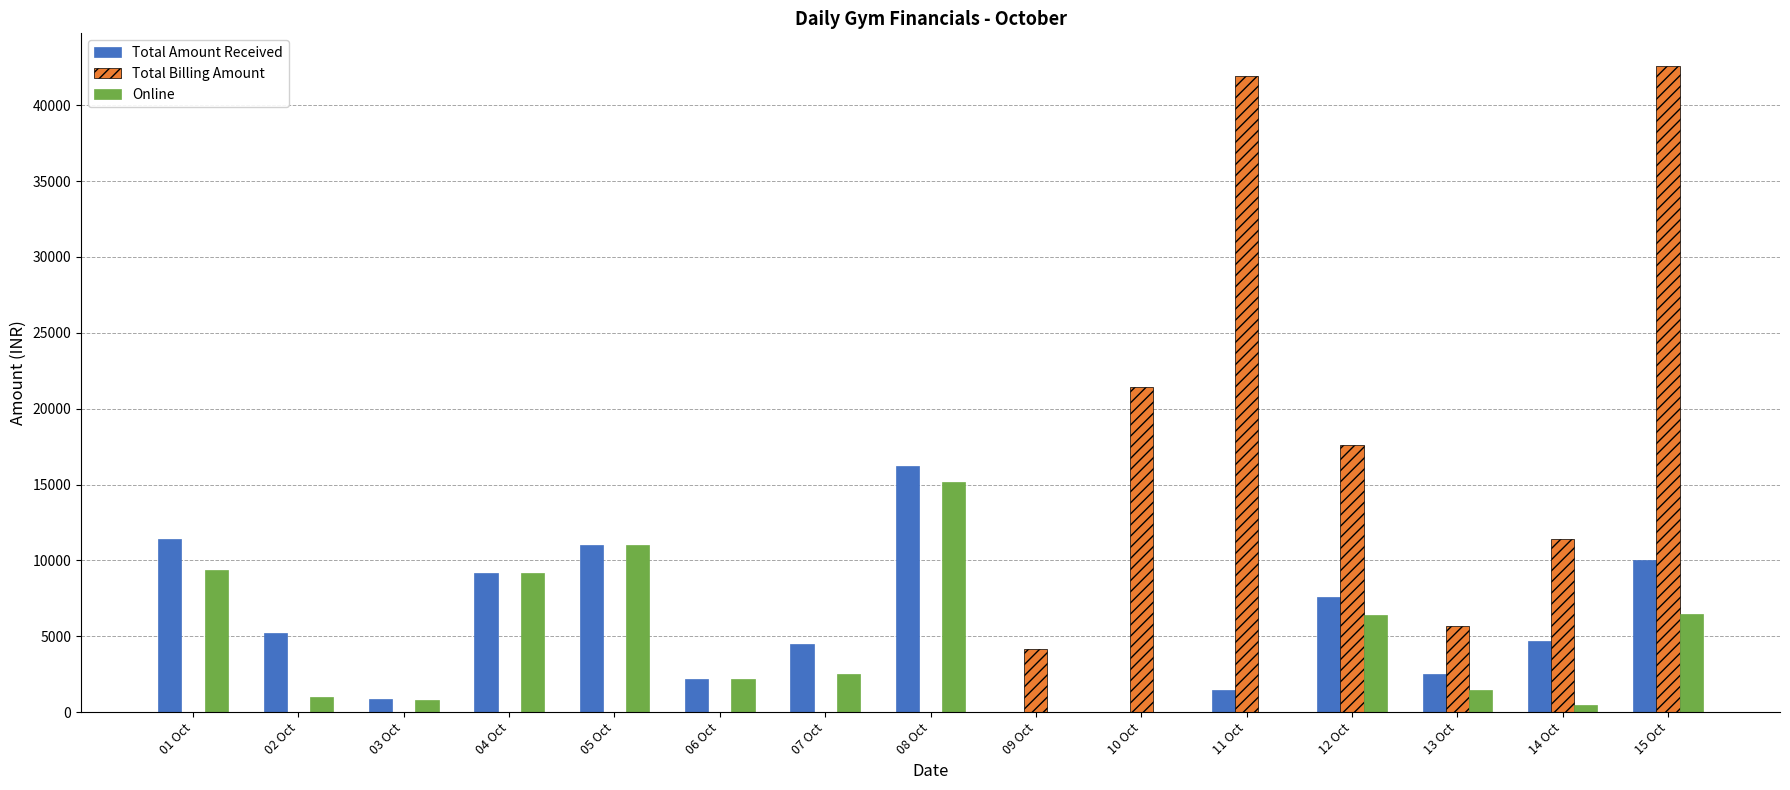

The value of Total Billing Amount at 15 Oct is 57543. True or false?

False